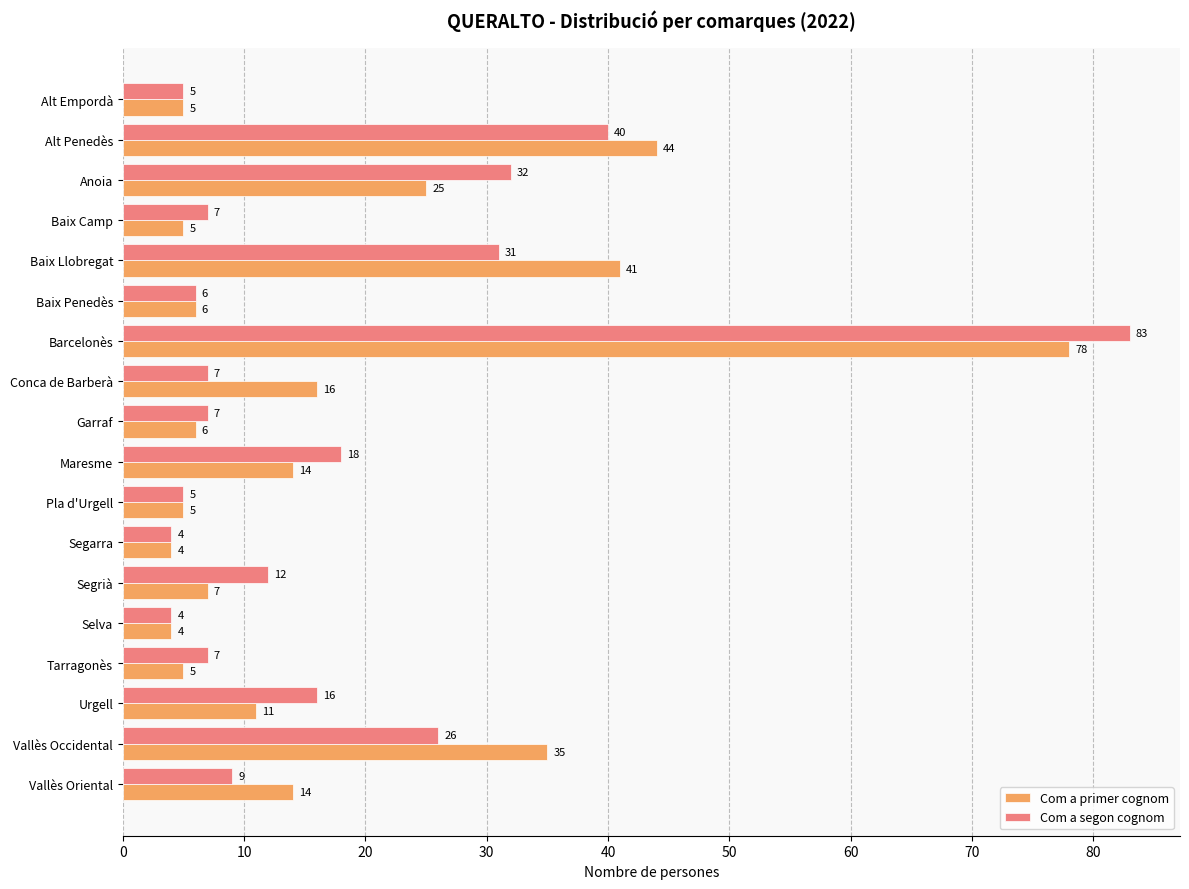

At which category is the sum across all series the highest?

Barcelonès